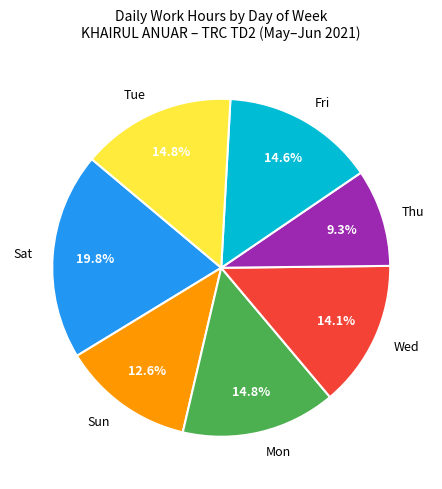

What is the smallest slice in the pie chart?

Thu